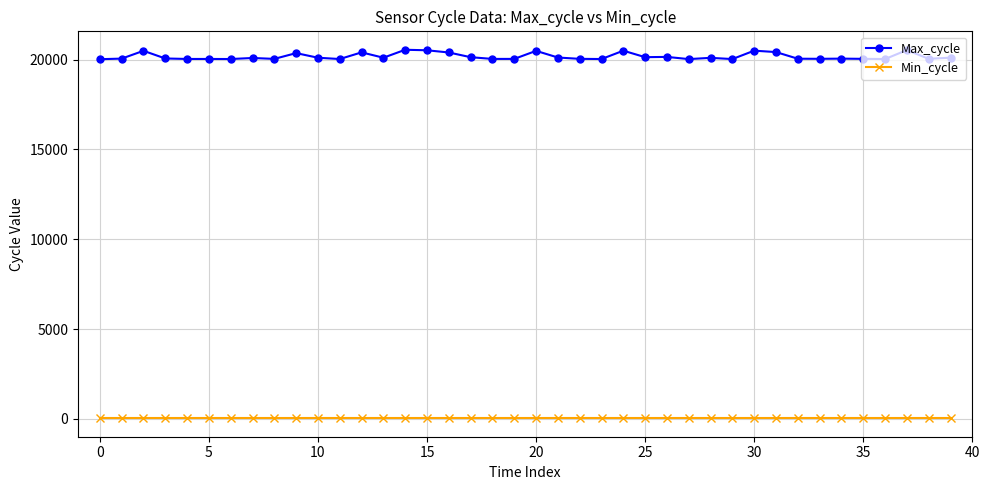

Which series has the largest total across all categories?

Max_cycle